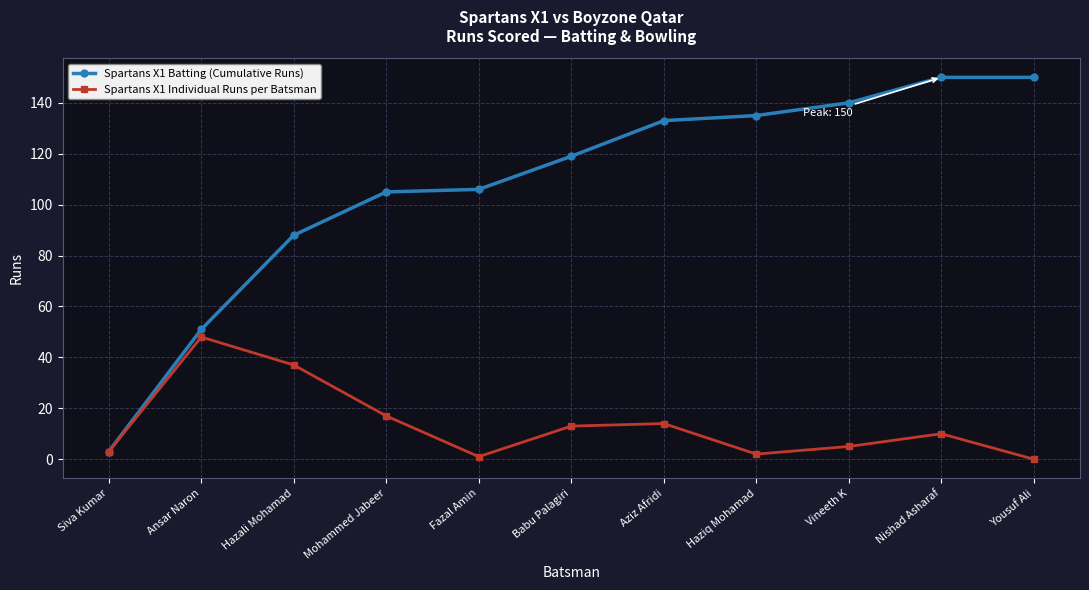

Reading left to right, transcribe all the data shown in this chart.

Spartans X1 Batting (Cumulative Runs): 3	51	88	105	106	119	133	135	140	150	150
Spartans X1 Individual Runs per Batsman: 3	48	37	17	1	13	14	2	5	10	0